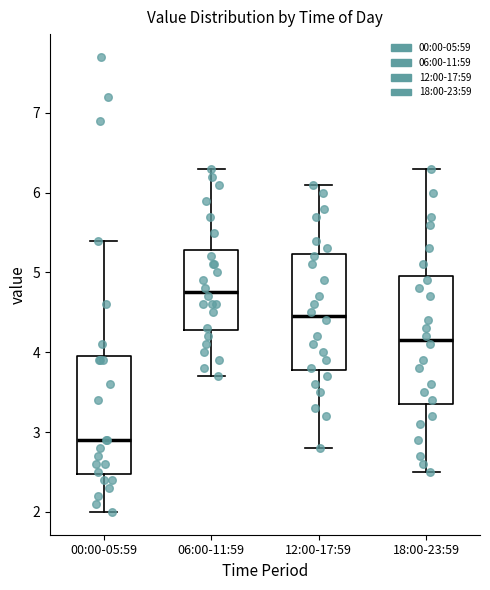

Reading left to right, transcribe this box plot: for each box, give where its median line is, the range the box spans, and where its two whiskers end, as read against the y-axis. The values are not printed on the chart, so give them approximately, as read against the axis.

00:00-05:59: median 2.9, box 2.5 to 4.0, whiskers 2.0 to 5.4
06:00-11:59: median 4.8, box 4.3 to 5.3, whiskers 3.7 to 6.3
12:00-17:59: median 4.5, box 3.8 to 5.2, whiskers 2.8 to 6.1
18:00-23:59: median 4.2, box 3.4 to 5.0, whiskers 2.5 to 6.3